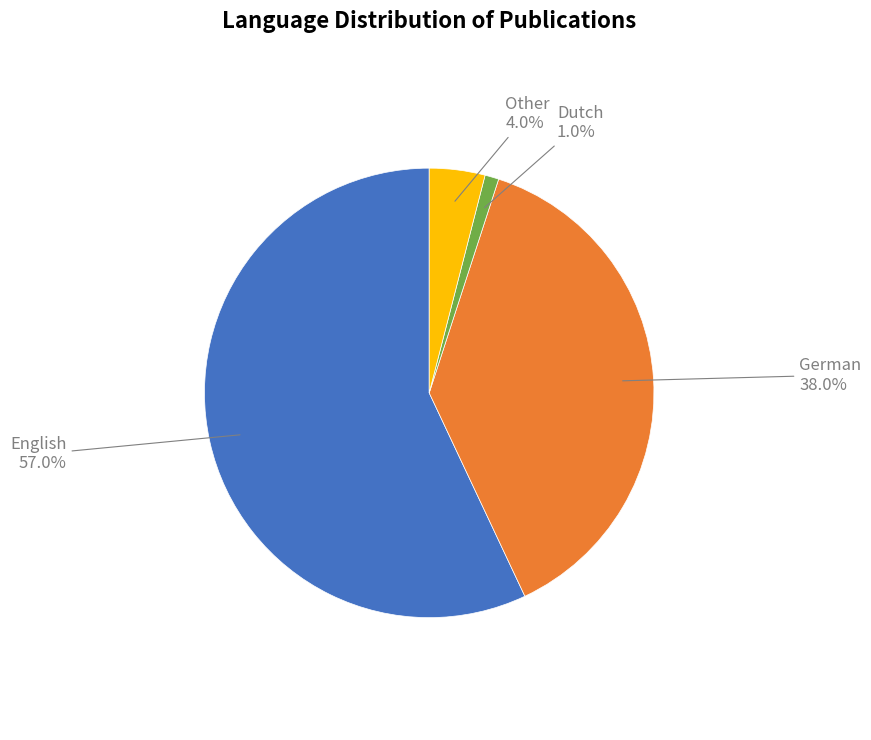

Approximately how many times larger is the value at German compared to Dutch?

38.0